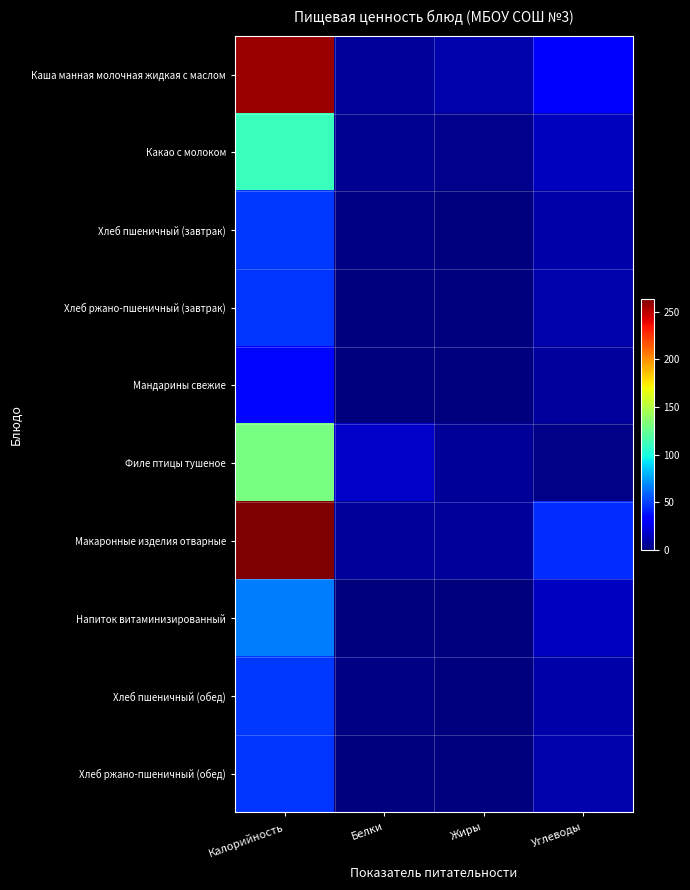

What is the maximum value shown in the chart?

264.0